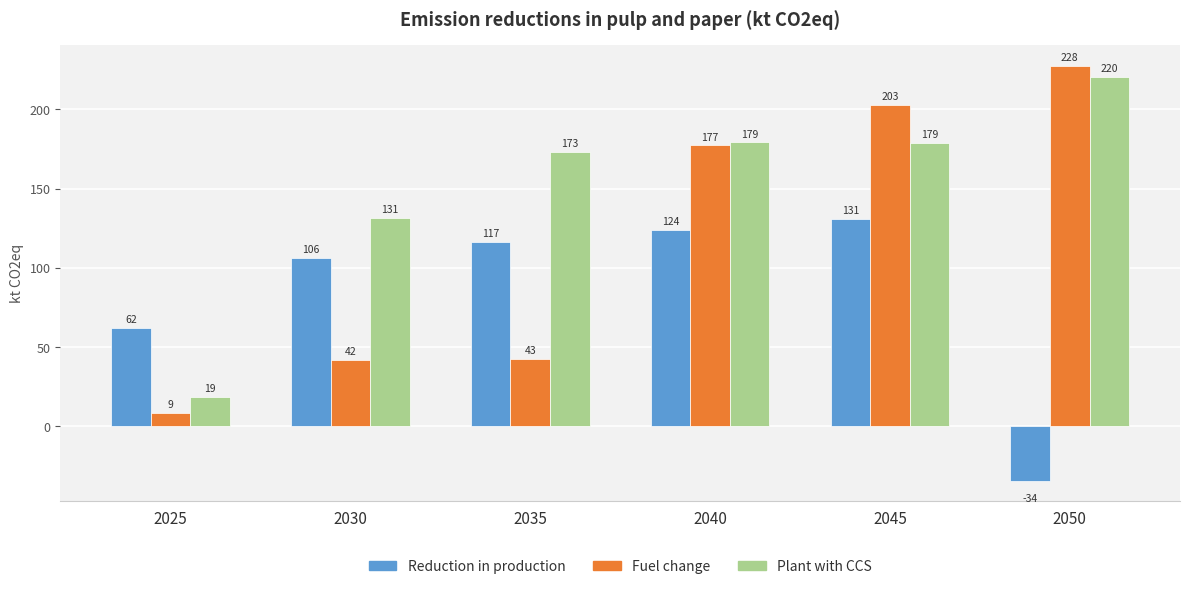

Which series has the largest total across all categories?

Plant with CCS